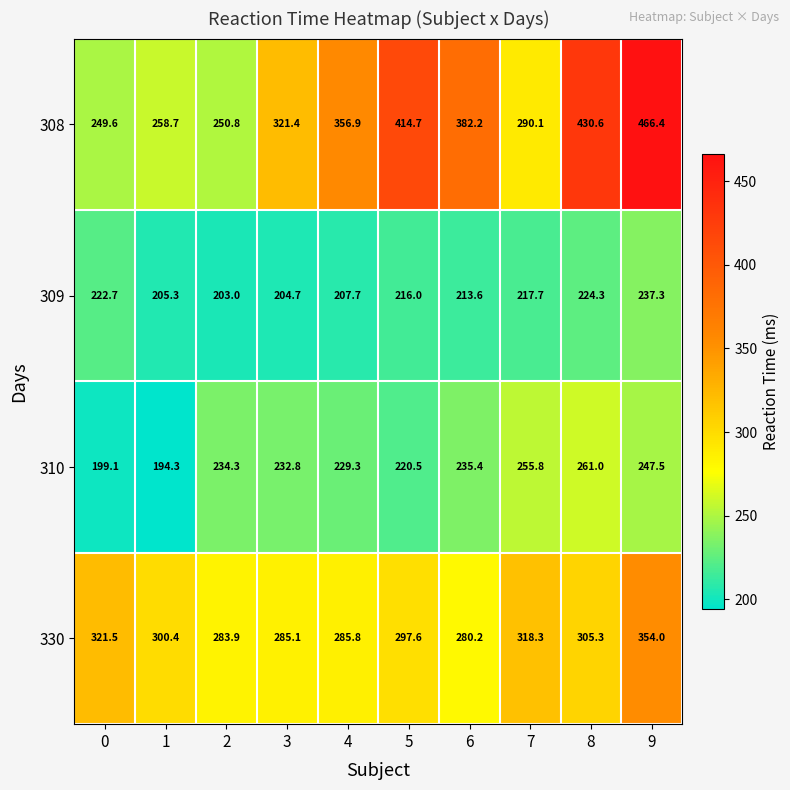

What is the sum of the 309 values at 3 and 9?

442.0